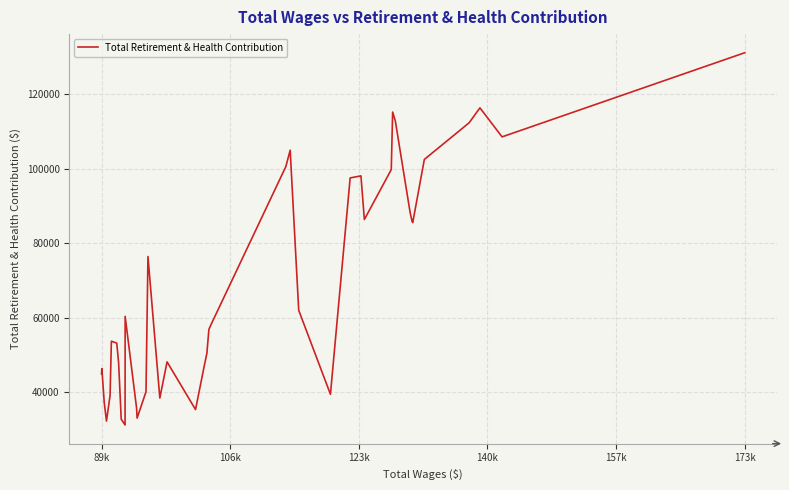

What is the difference between the maximum and minimum values?

99917.0